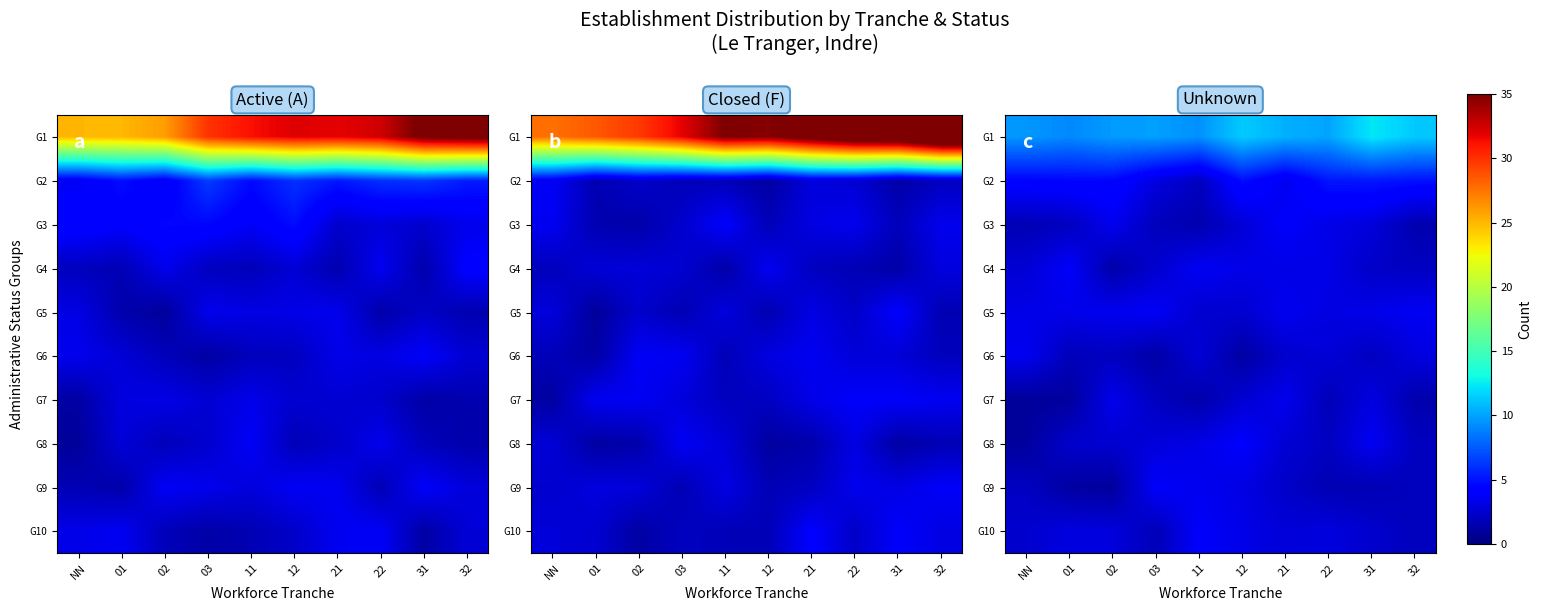

What is the difference between the maximum and minimum values in the G8 series?

3.0